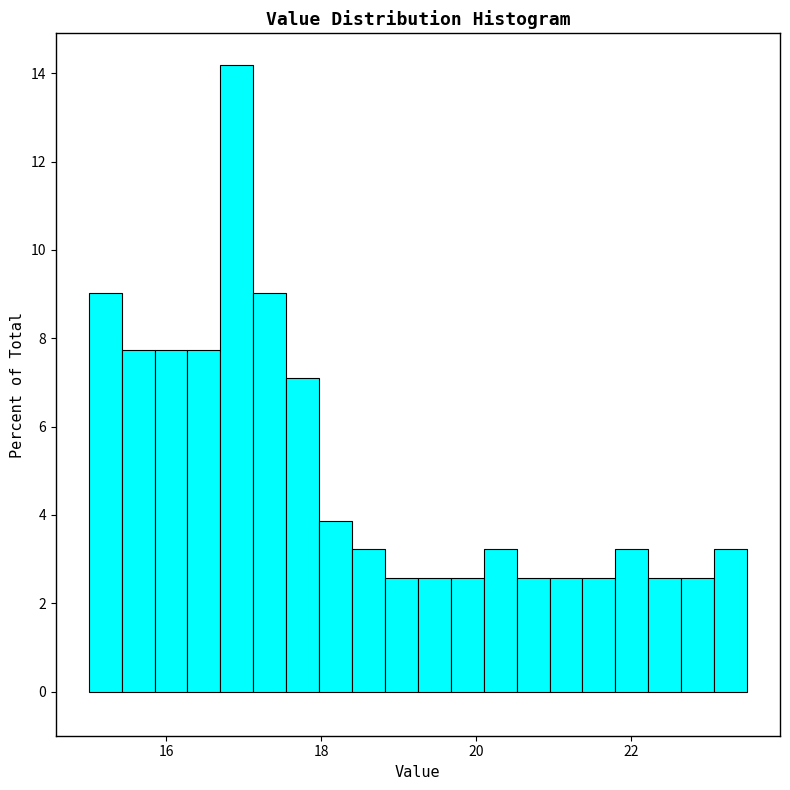

Around what value on the x-axis is the tallest bar? Give the approximate position of its centre, as read against the axis.

17.0